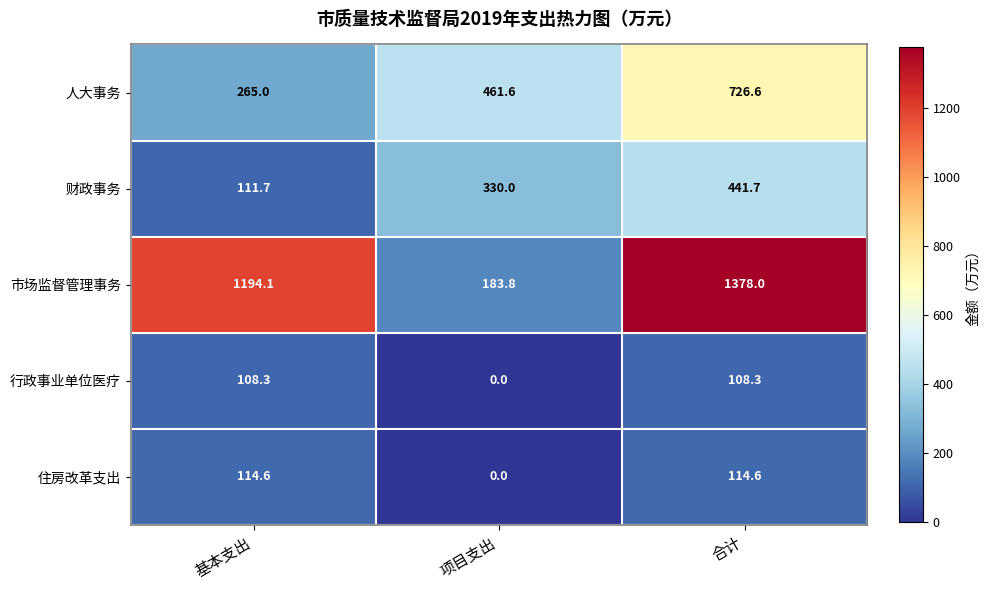

Rank the series by their maximum value, from lowest to highest.

行政事业单位医疗, 住房改革支出, 财政事务, 人大事务, 市场监督管理事务